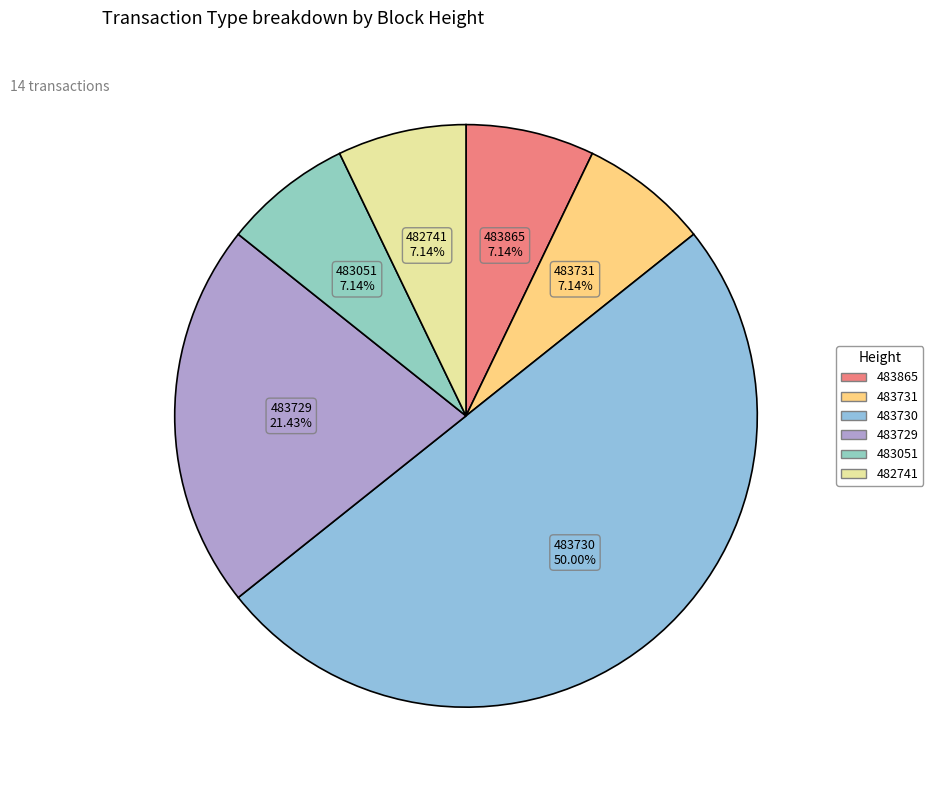

Does 483731 represent more than half of the total?

No